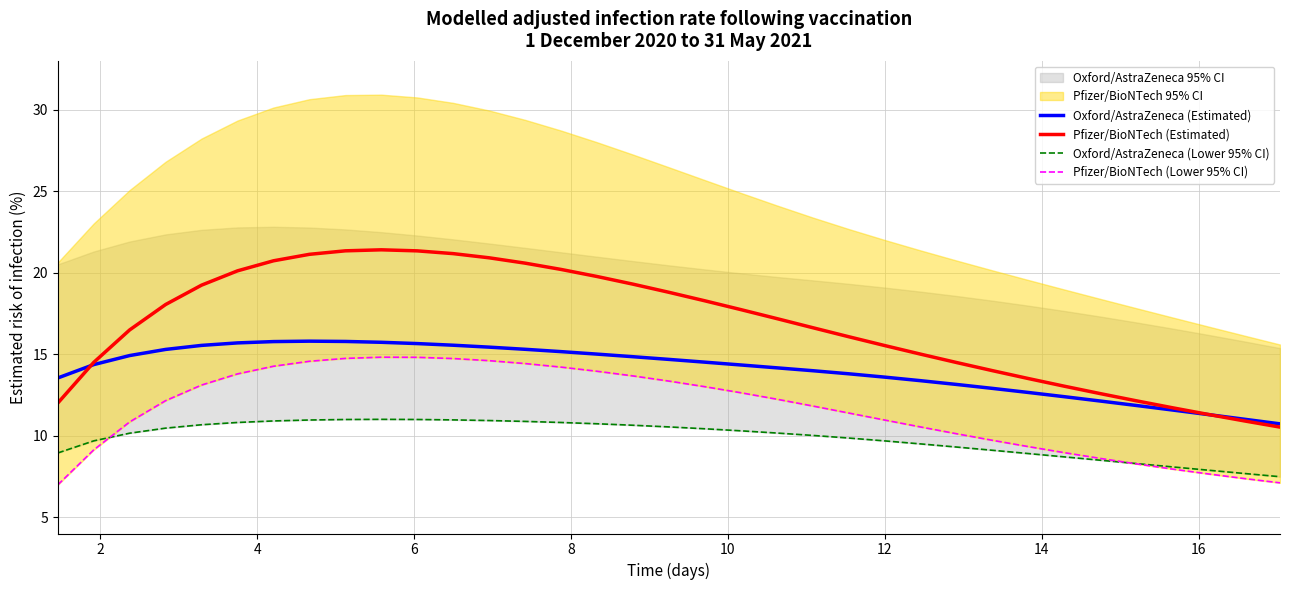

What is the maximum value for Oxford/AstraZeneca (Estimated)?

15.8